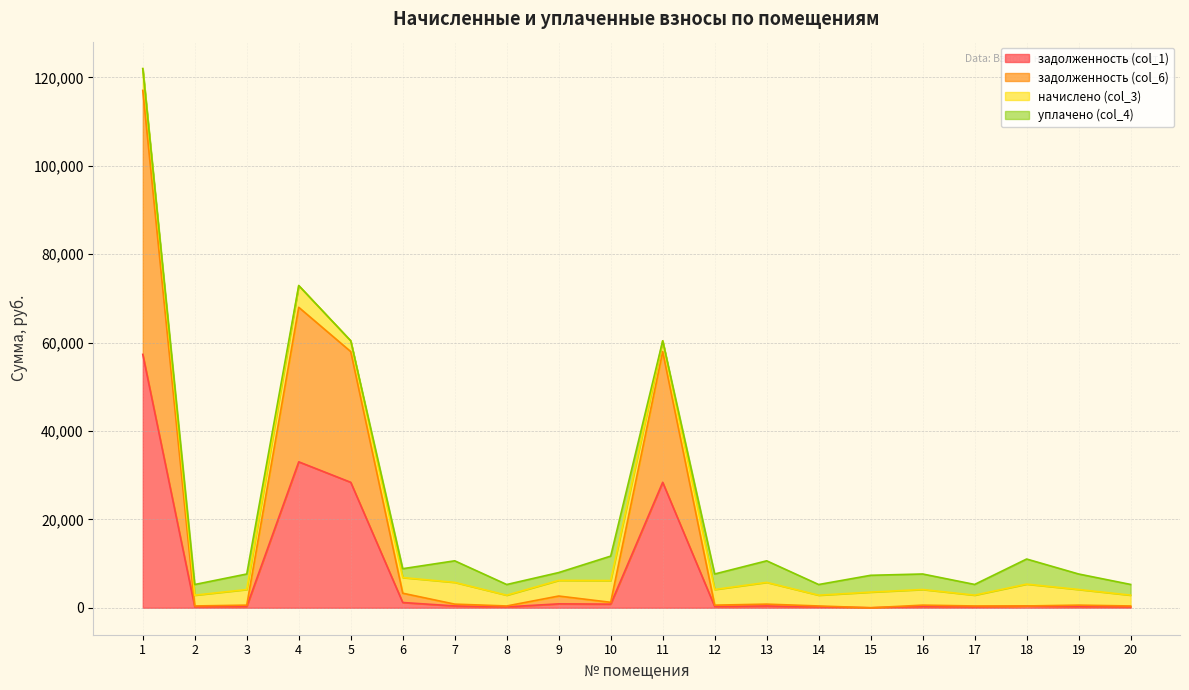

Where is задолженность (col_1) nearest to the value 28666?

5